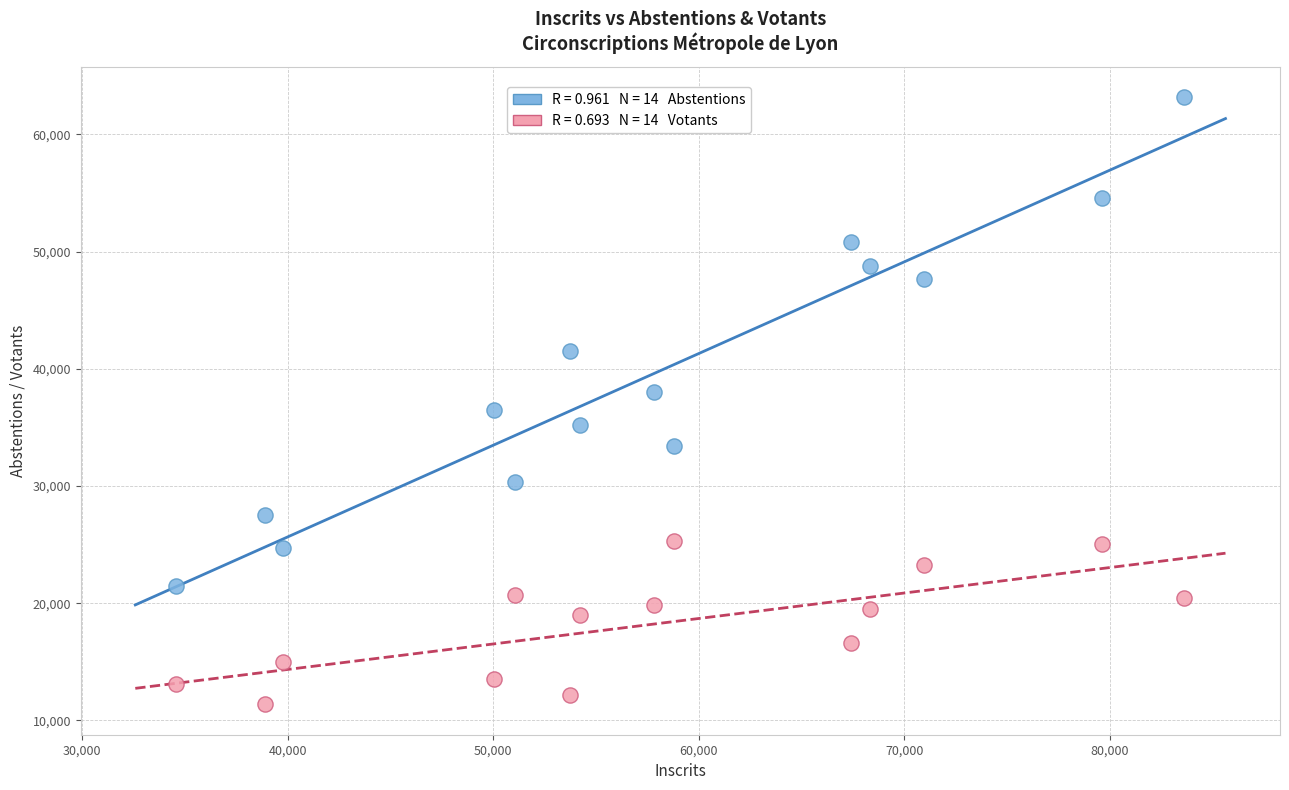

Across all data points, what is the range of Y values (max minus min)?

51816